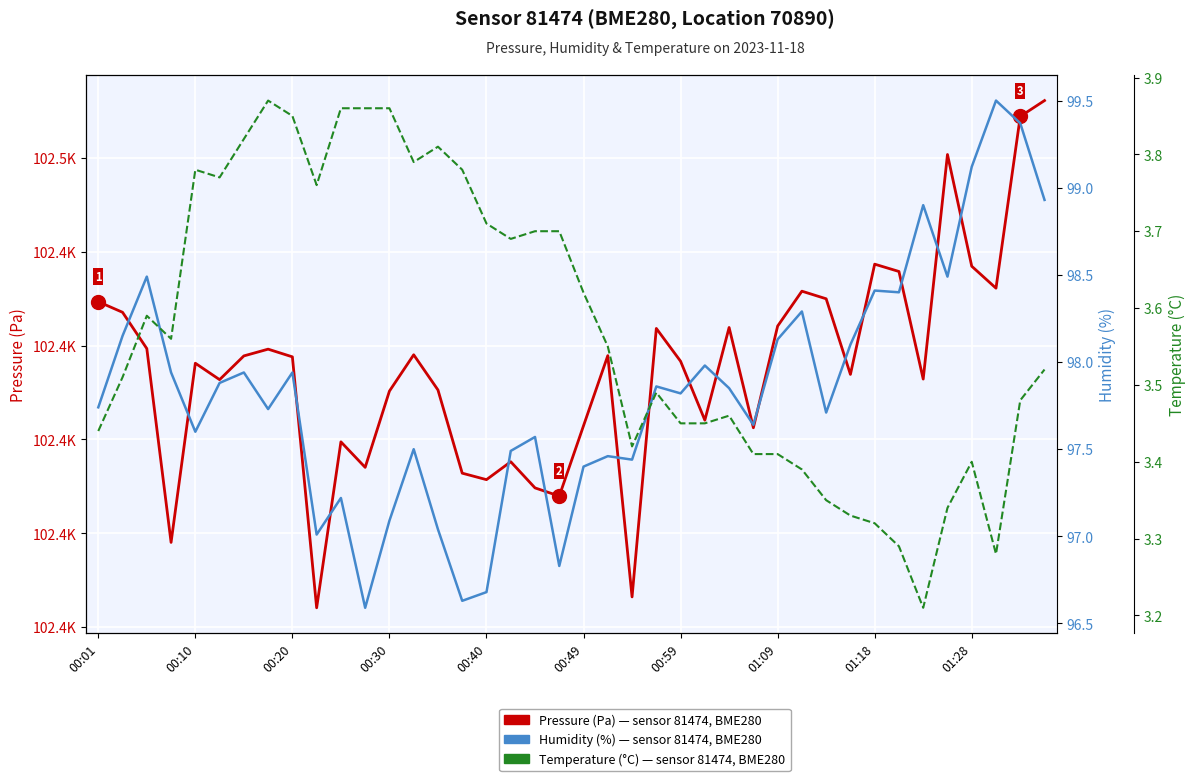

How many series are shown in this chart?

3